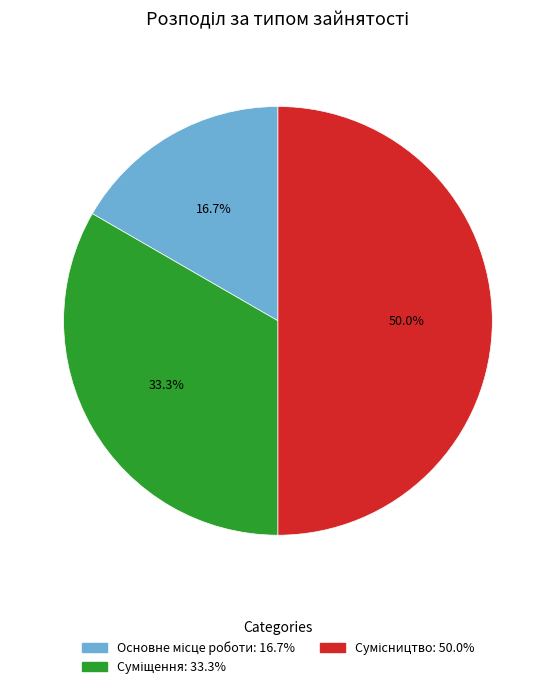

To the nearest percent, what is the difference between the Основне місце роботи and Сумісництво slice percentages?

33%